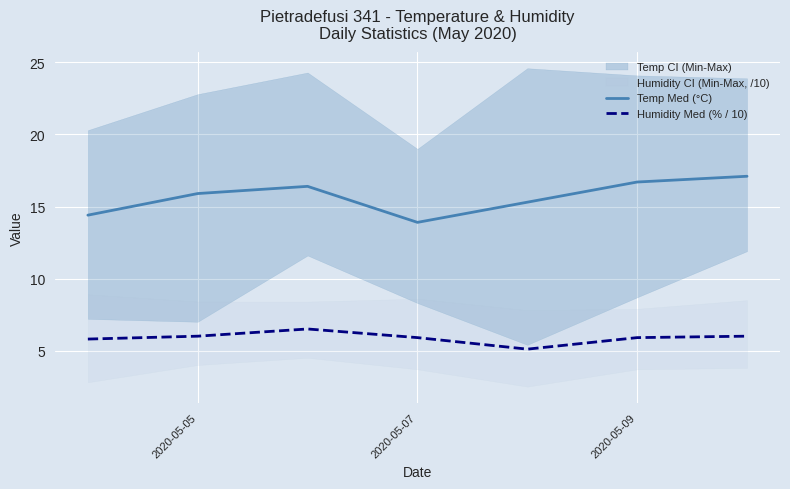

Reading left to right, what are all the values shown in this chart?

Temp Med (°C): 14.4	15.9	16.4	13.9	15.3	16.7	17.1
Humidity Med (% / 10): 5.8	6.0	6.5	5.9	5.1	5.9	6.0